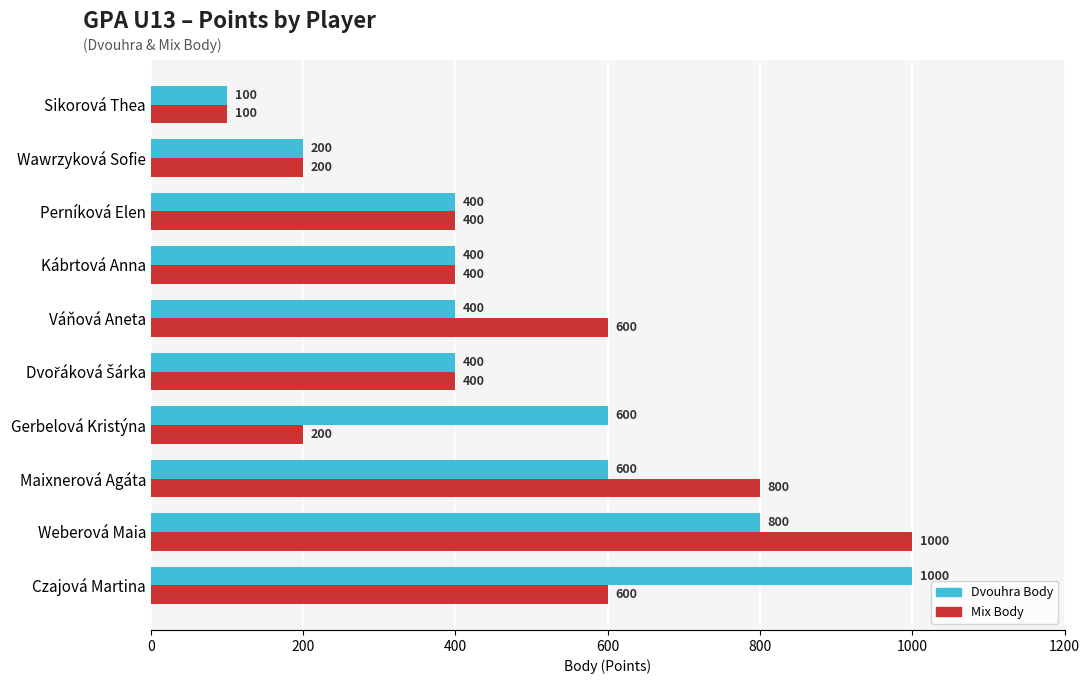

List the series in order of their overall mean, lowest first.

Mix Body, Dvouhra Body